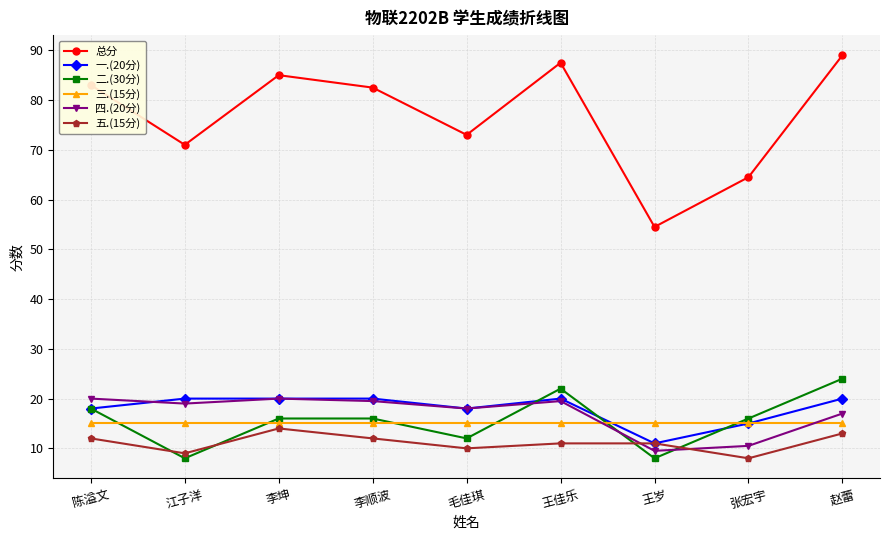

Reading right to left, transcribe all the data shown in this chart.

总分: 89.0	64.5	54.5	87.5	73.0	82.5	85.0	71.0	83.0
一.(20分): 20.0	15.0	11.0	20.0	18.0	20.0	20.0	20.0	18.0
二.(30分): 24.0	16.0	8.0	22.0	12.0	16.0	16.0	8.0	18.0
三.(15分): 15.0	15.0	15.0	15.0	15.0	15.0	15.0	15.0	15.0
四.(20分): 17.0	10.5	9.5	19.5	18.0	19.5	20.0	19.0	20.0
五.(15分): 13.0	8.0	11.0	11.0	10.0	12.0	14.0	9.0	12.0